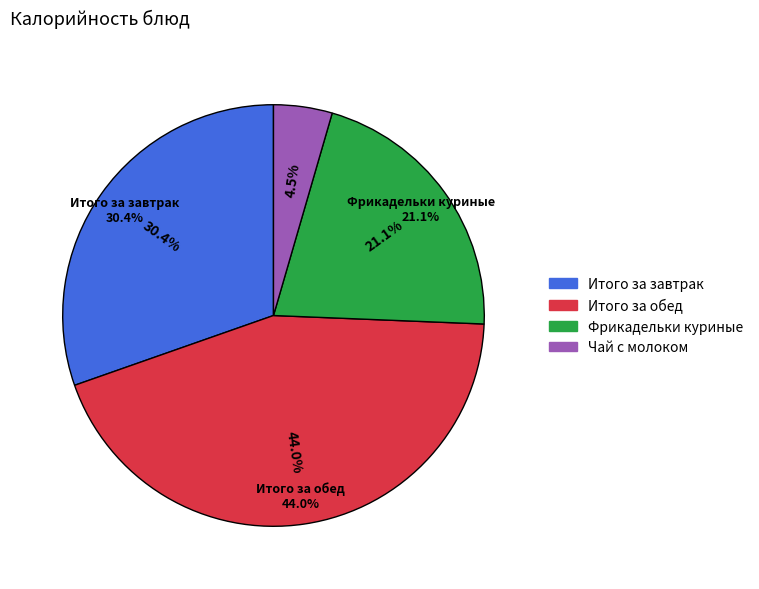

What percentage is the Итого за обед slice, to the nearest percent?

44%